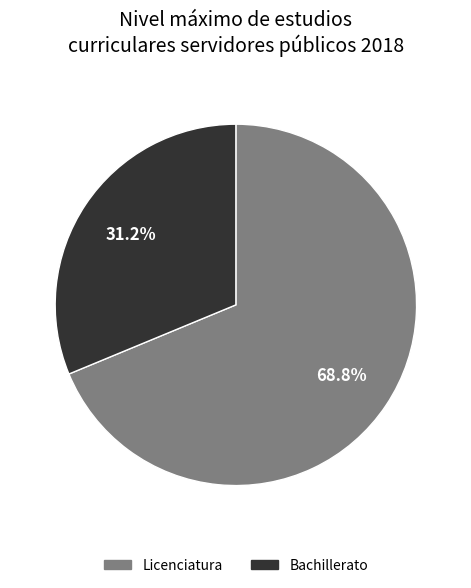

What percentage do Bachillerato and Licenciatura together represent?

100.0%